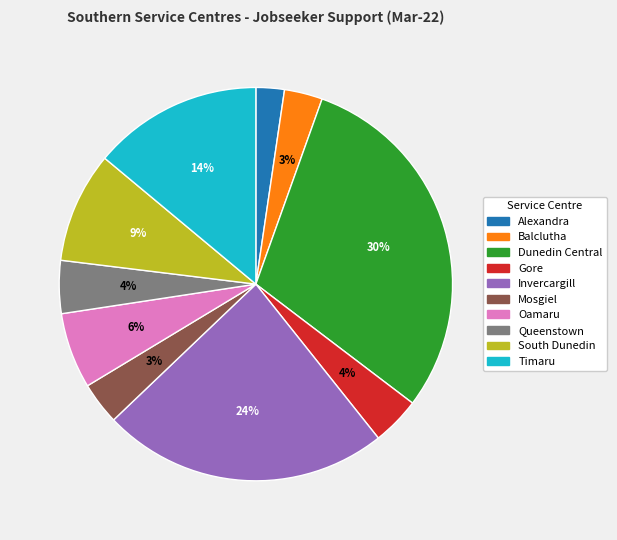

Which has a higher value, Alexandra or Mosgiel?

Mosgiel